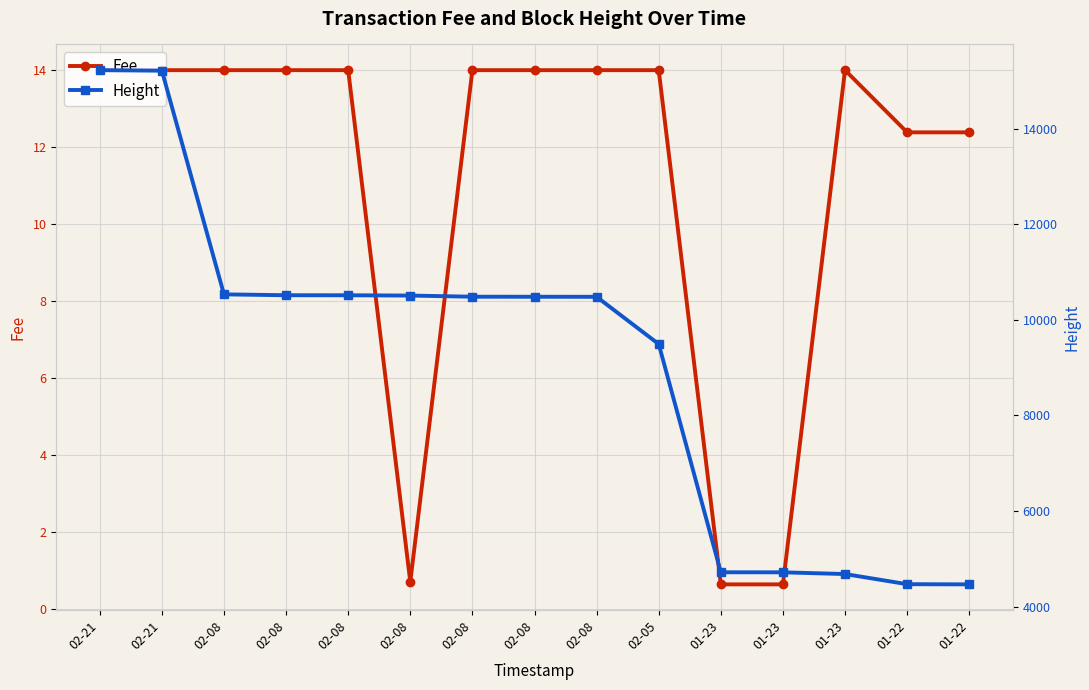

At how many categories does at least one series exceed 5561?

10